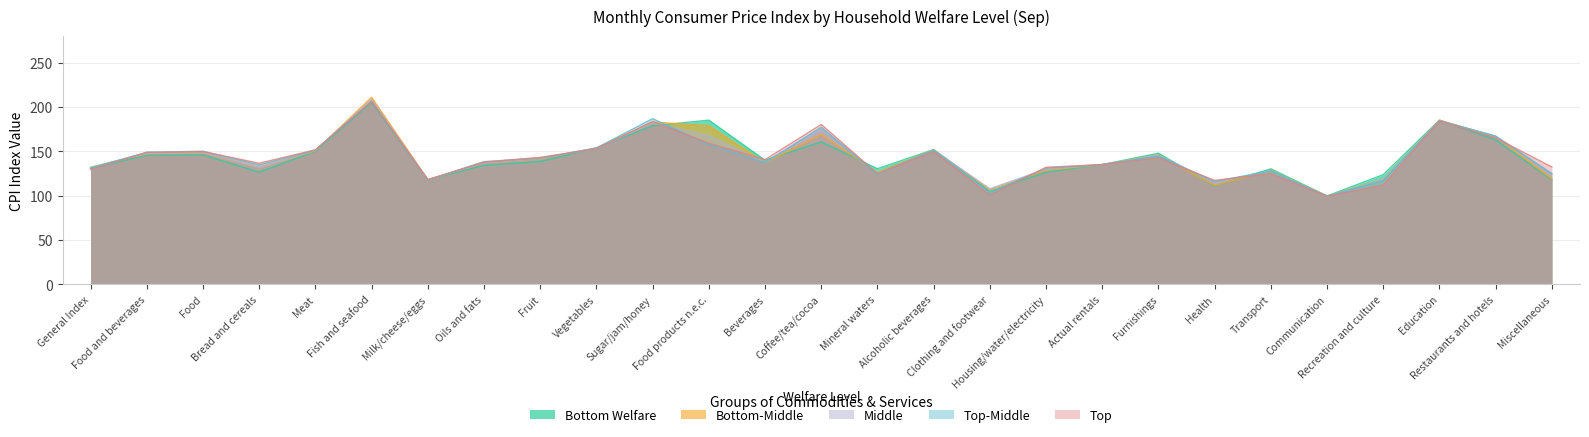

What is the difference between the Bottom Welfare values at Vegetables and Health?

42.9